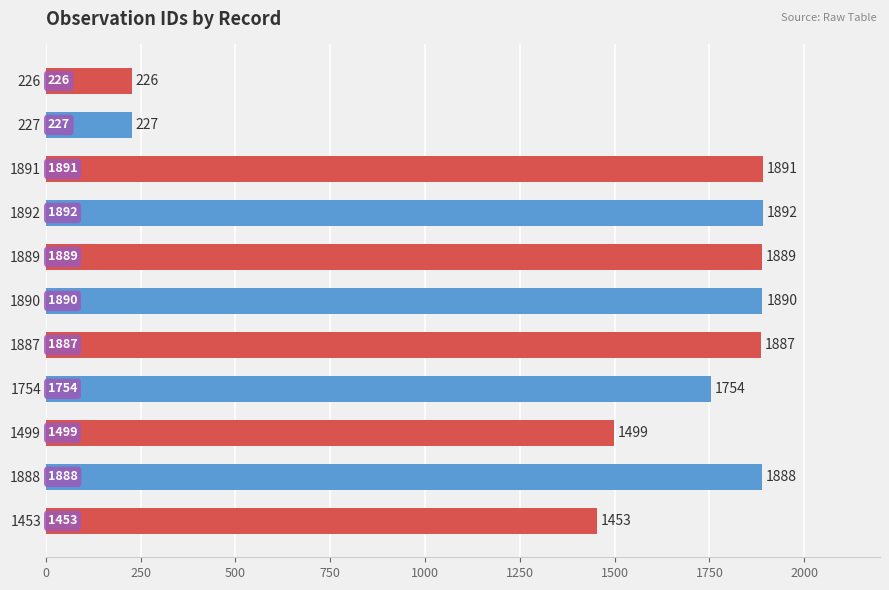

List the labels in order of value, largest first.

1892, 1891, 1890, 1889, 1888, 1887, 1754, 1499, 1453, 227, 226